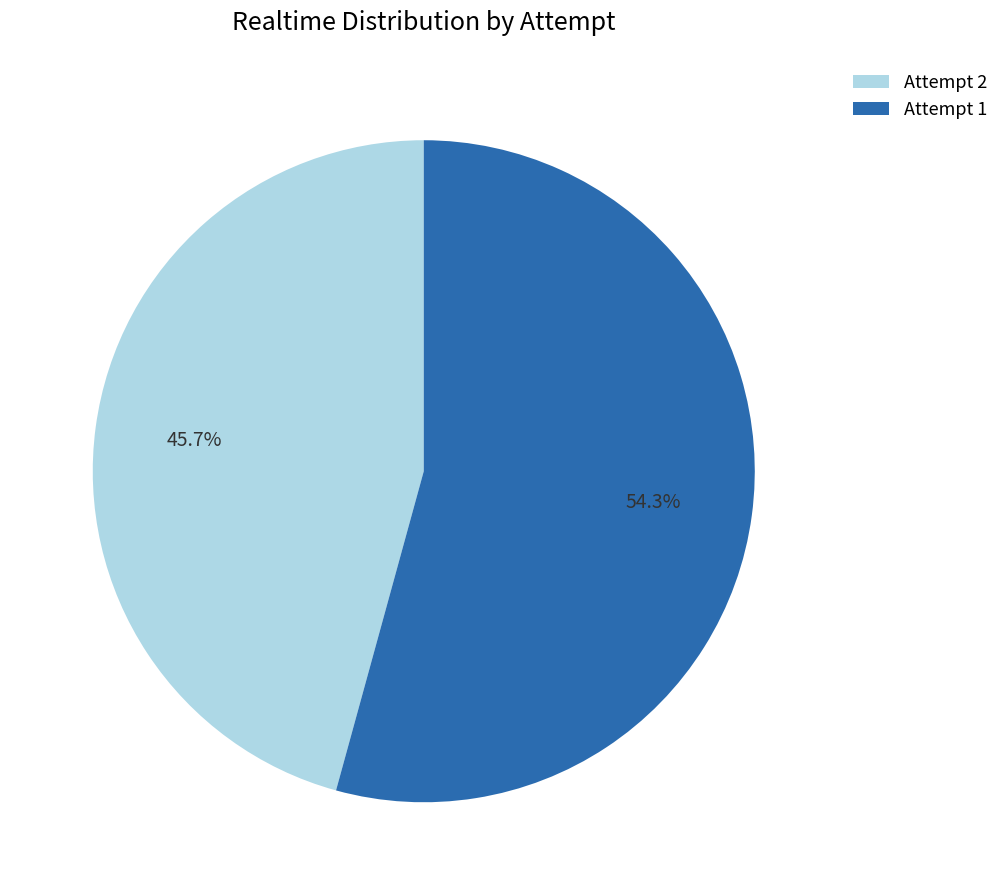

How many slices are in this pie chart?

2